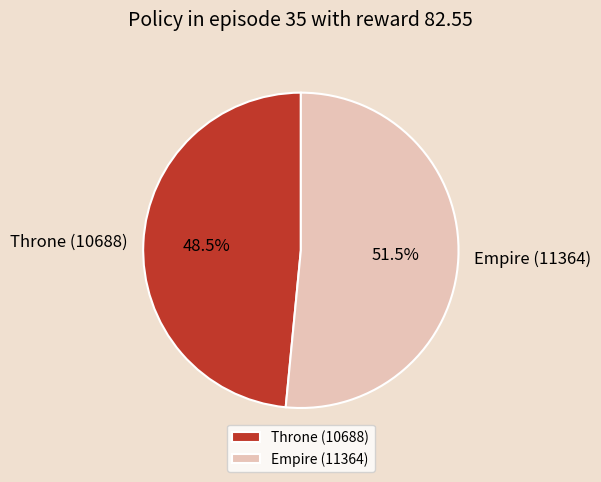

Between Empire (11364) and Throne (10688), which is larger?

Empire (11364)